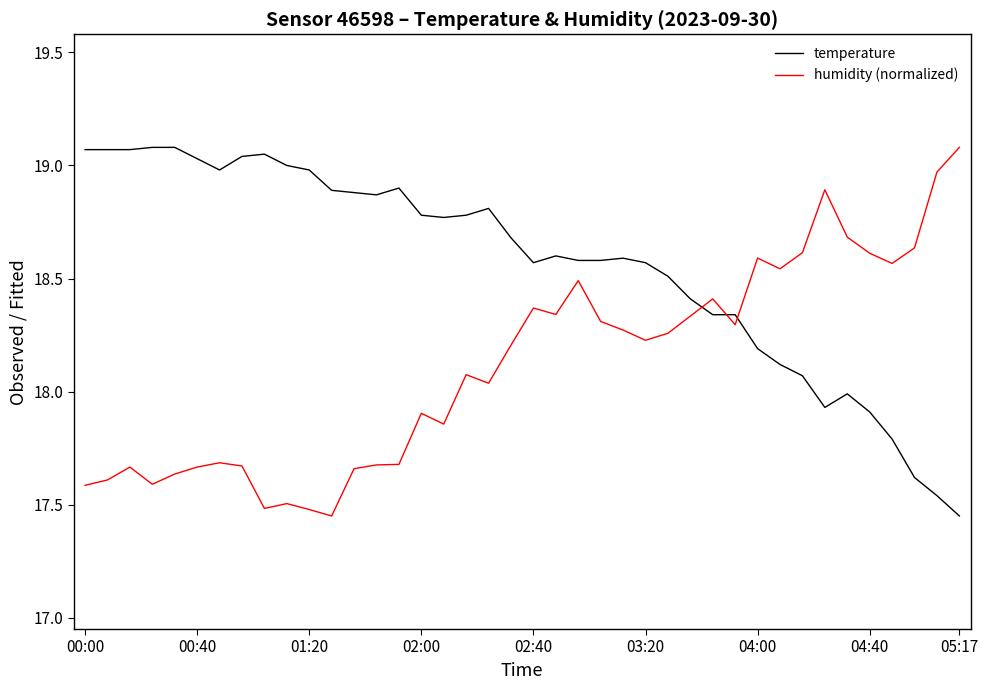

Rank the series by their average value, from lowest to highest.

humidity (normalized), temperature